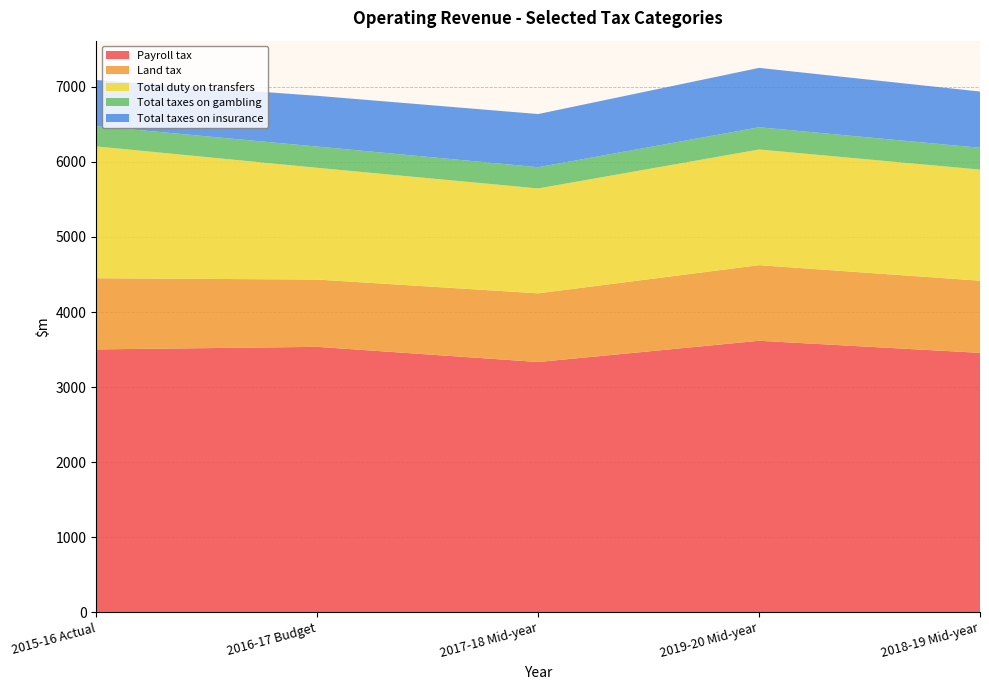

Reading right to left, extract all data points from this chart.

Payroll tax: 2018-19 Mid-year=3456	2019-20 Mid-year=3617	2017-18 Mid-year=3334	2016-17 Budget=3536	2015-16 Actual=3502
Land tax: 2018-19 Mid-year=961	2019-20 Mid-year=1007	2017-18 Mid-year=915	2016-17 Budget=896	2015-16 Actual=948
Total duty on transfers: 2018-19 Mid-year=1480	2019-20 Mid-year=1541	2017-18 Mid-year=1397	2016-17 Budget=1489	2015-16 Actual=1756
Total taxes on gambling: 2018-19 Mid-year=291	2019-20 Mid-year=296	2017-18 Mid-year=283	2016-17 Budget=283	2015-16 Actual=270
Total taxes on insurance: 2018-19 Mid-year=749	2019-20 Mid-year=791	2017-18 Mid-year=708	2016-17 Budget=676	2015-16 Actual=615